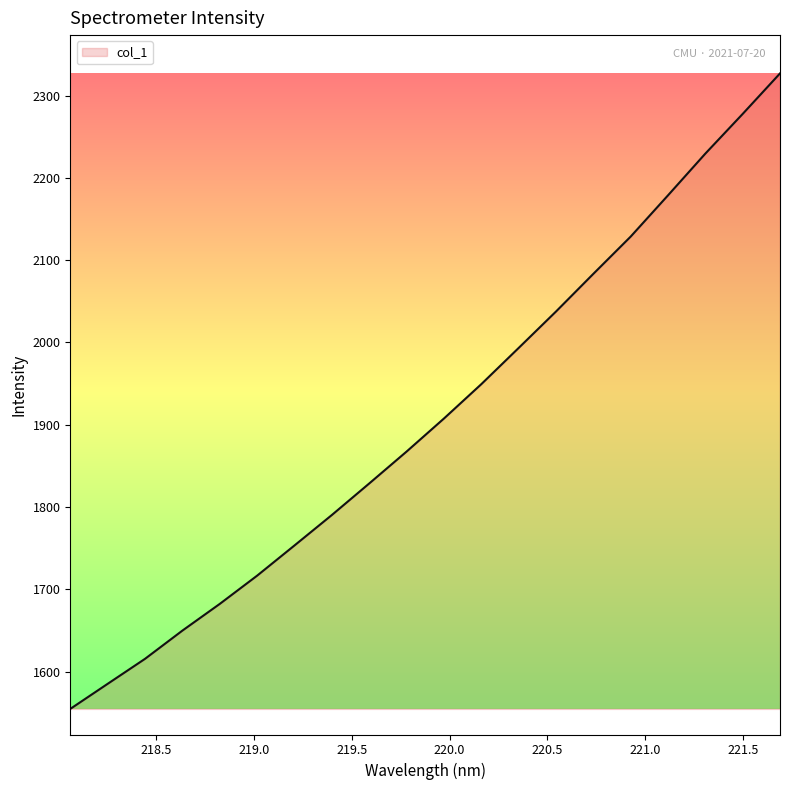

What is the minimum value shown in the chart?

1554.8